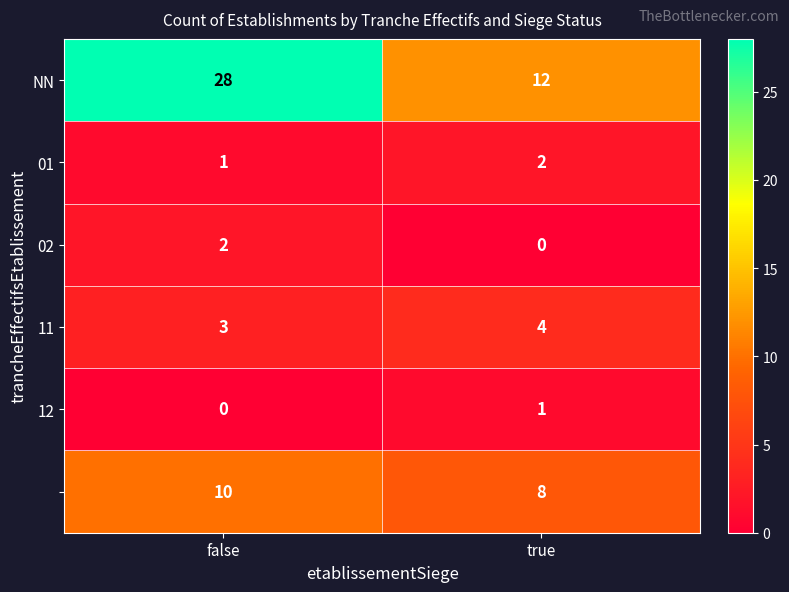

How many series are shown in this chart?

6